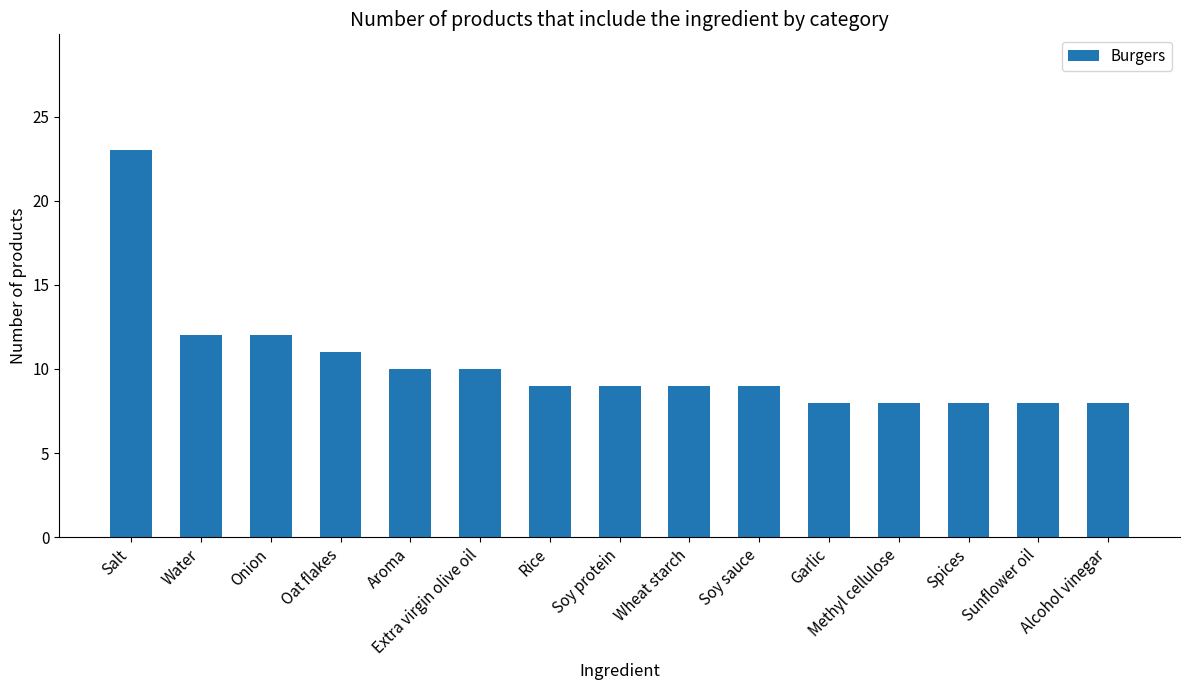

True or false: the data shows 8 at Sunflower oil.

True